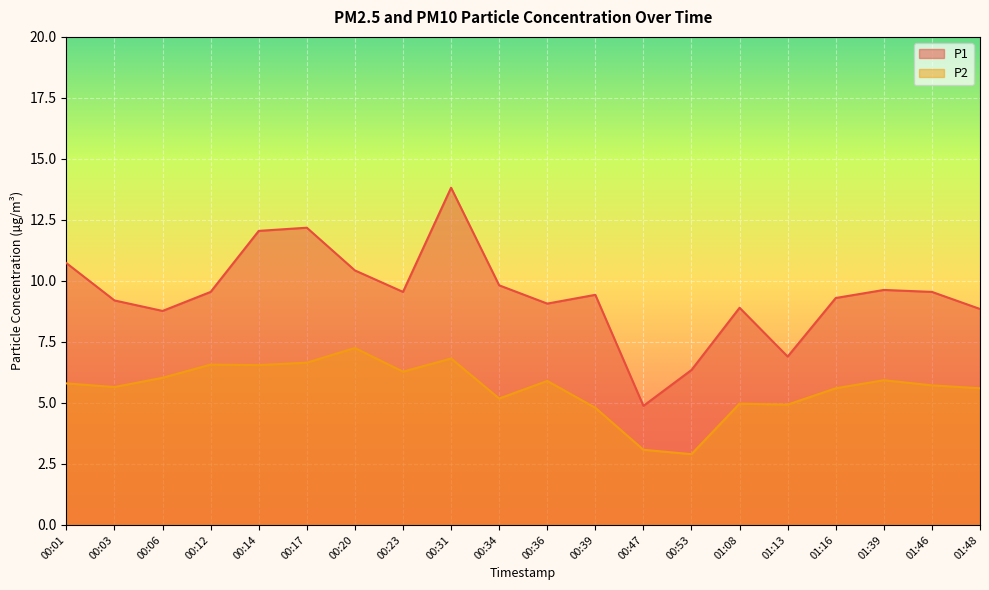

True or false: P2 and P1 cross at least once.

False